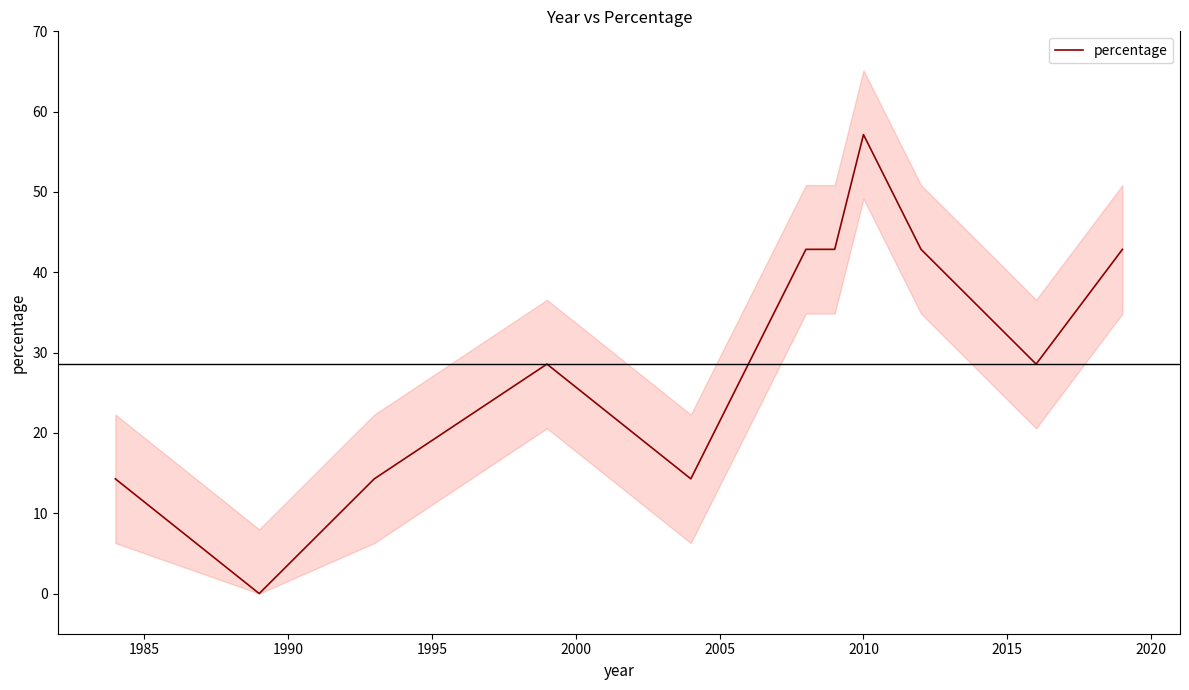

How many points are higher than both their immediate neighbors (excluding endpoints)?

2